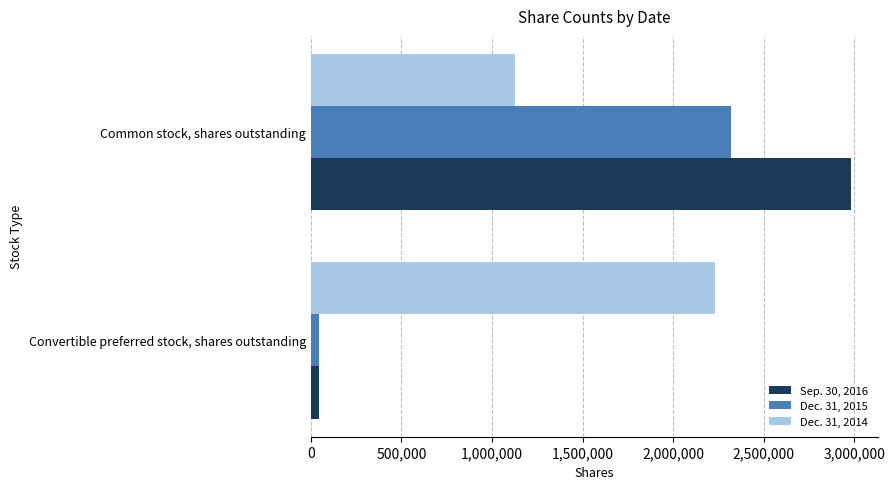

True or false: Dec. 31, 2014 has a value of 2006171 at Common stock, shares outstanding.

False